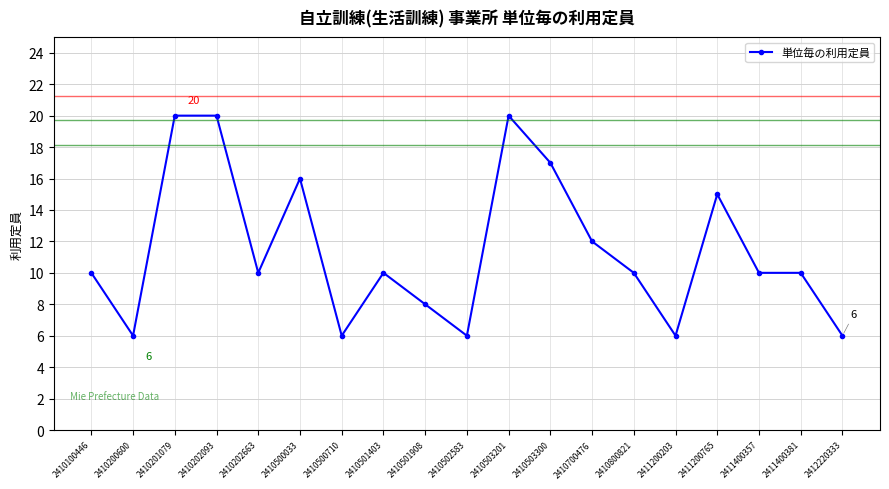

What is the value of the 7th point from the left?

6